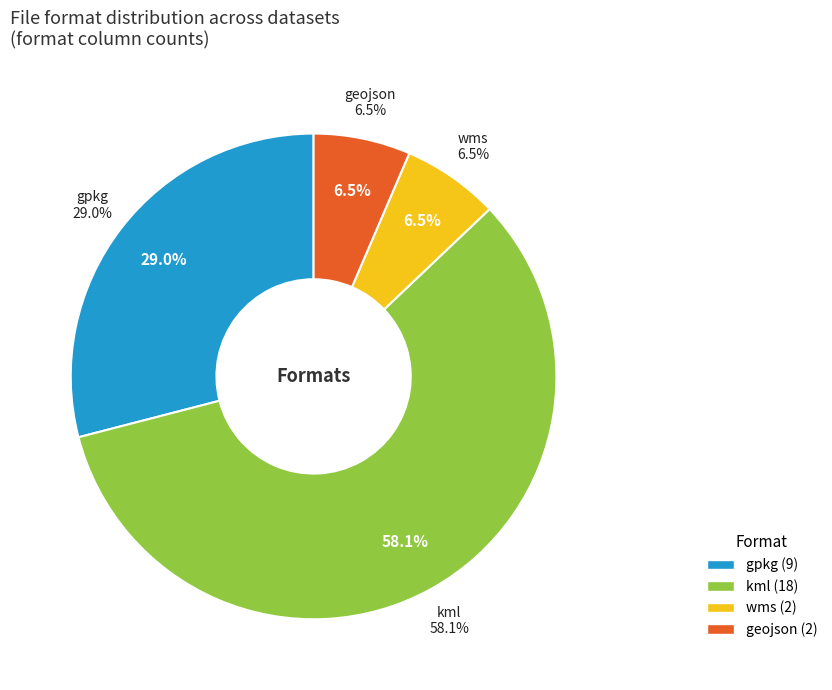

Which slice is the largest?

kml